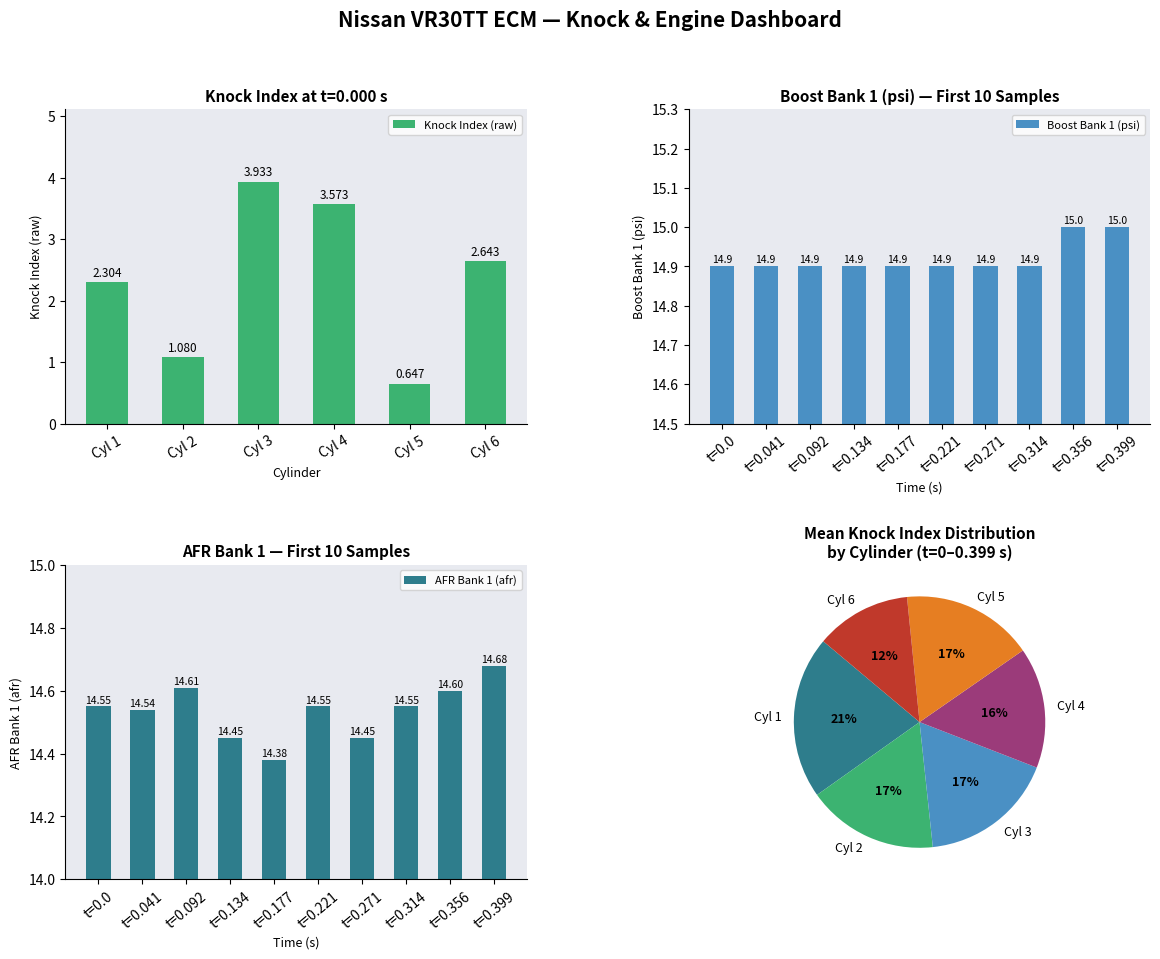

Is the value of Knock Index Cyl 6 (raw) at 86 greater than the value of Knock Index Cyl 5 (raw) at 86?

Yes